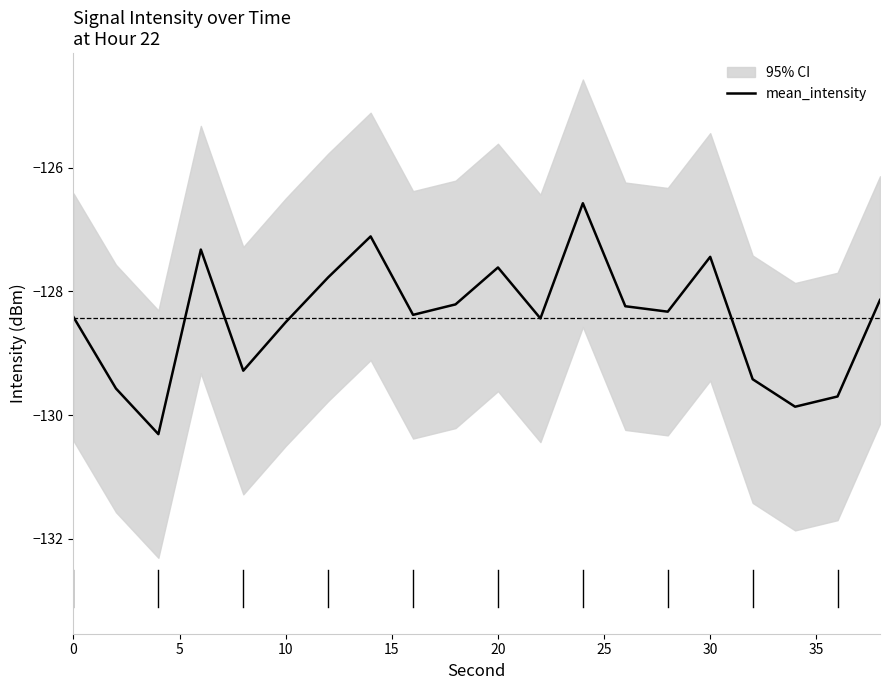

What is the difference between the maximum and second lowest values?

3.3